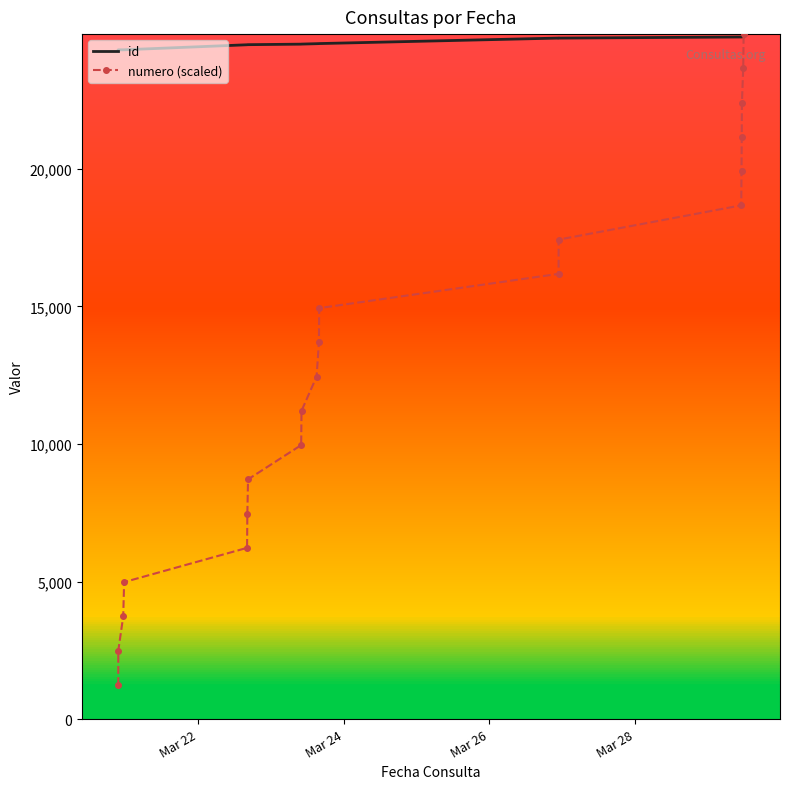

What is the greatest value displayed?

24900